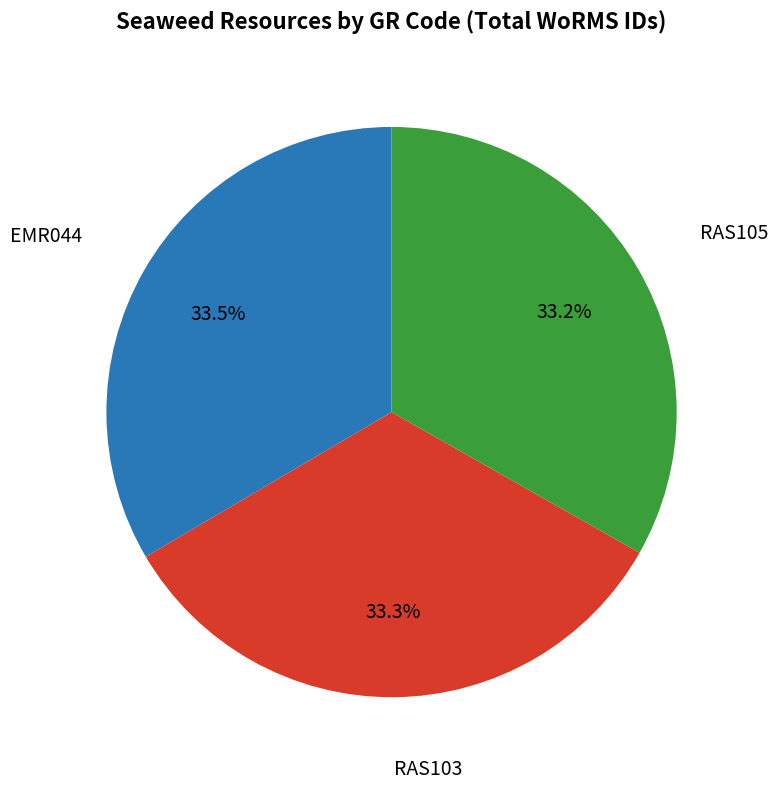

To the nearest percent, what is the average slice percentage?

33%